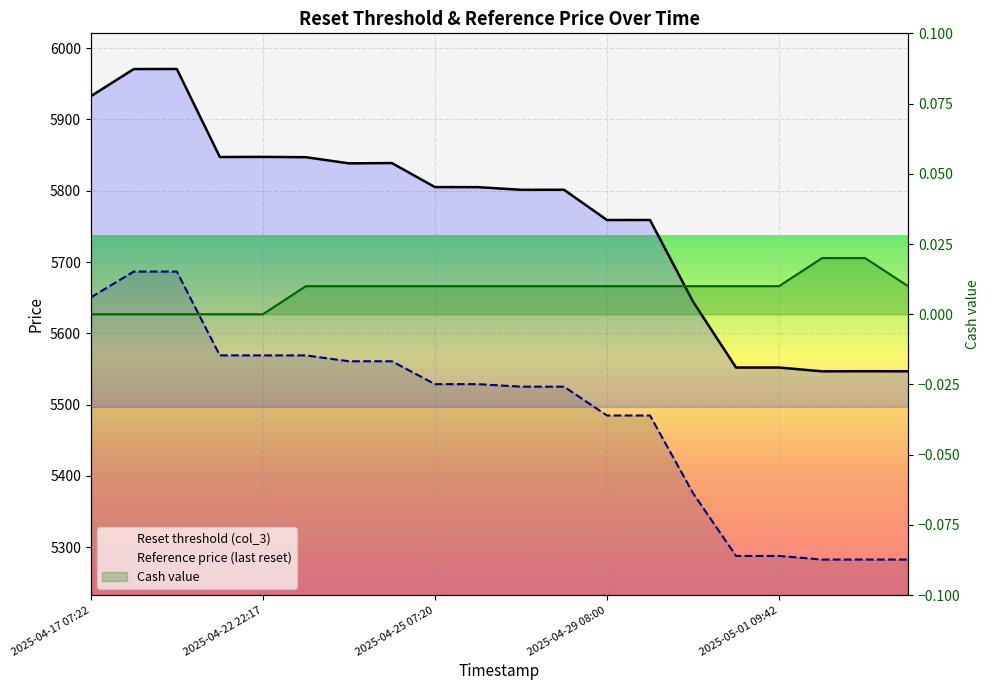

What is the maximum value for Reset threshold (col_3)?

5970.8